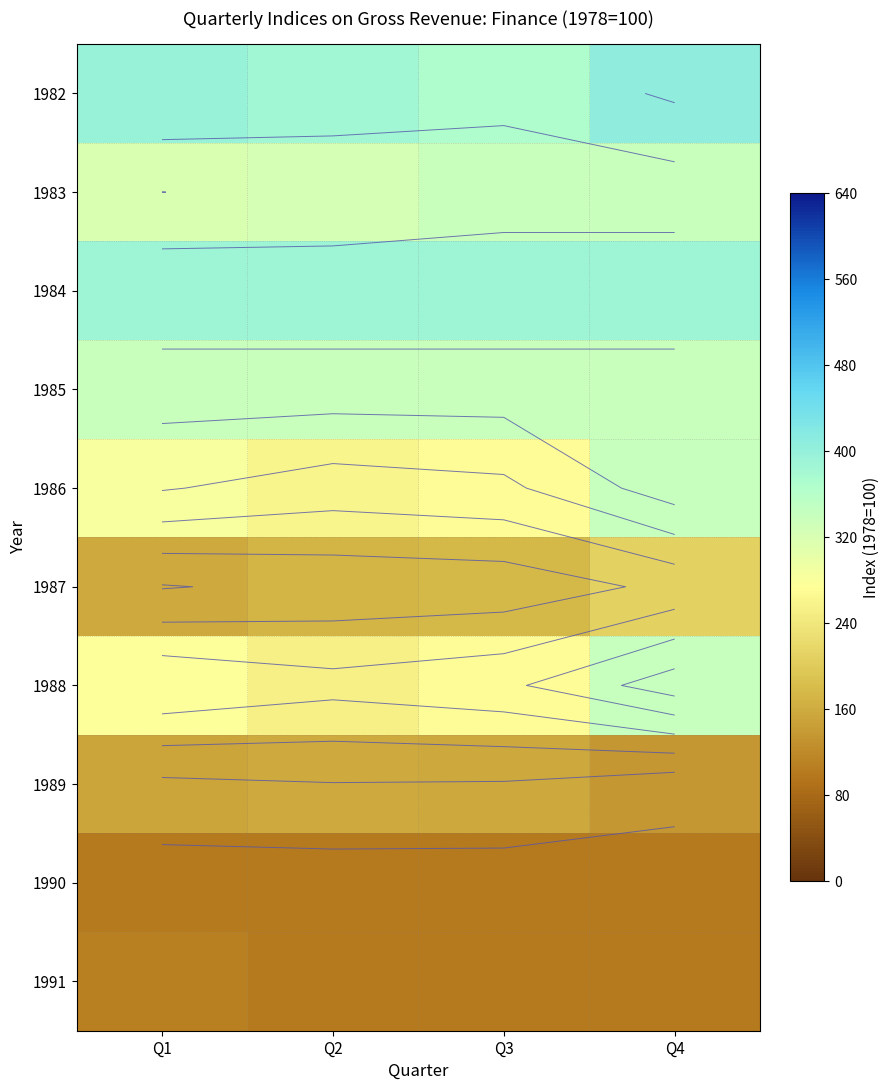

Rank the categories by 1982 value from lowest to highest.

Q3, Q2, Q1, Q4